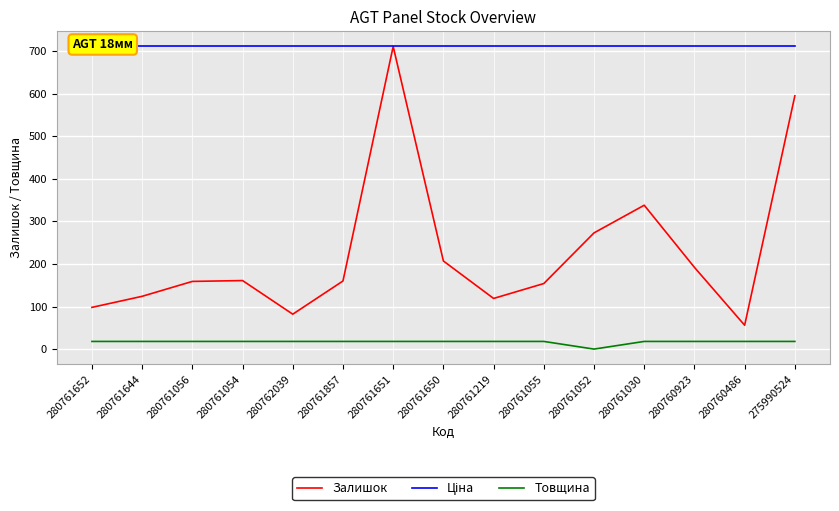

List the series in order of their peak value, lowest first.

Товщина, Залишок, Ціна